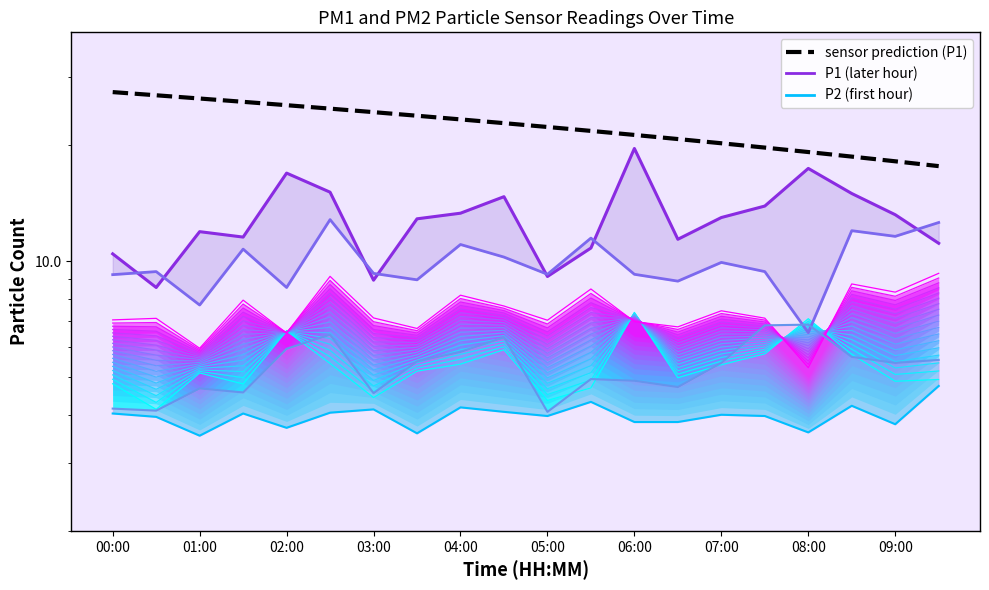

Does the chart have visible grid lines?

No